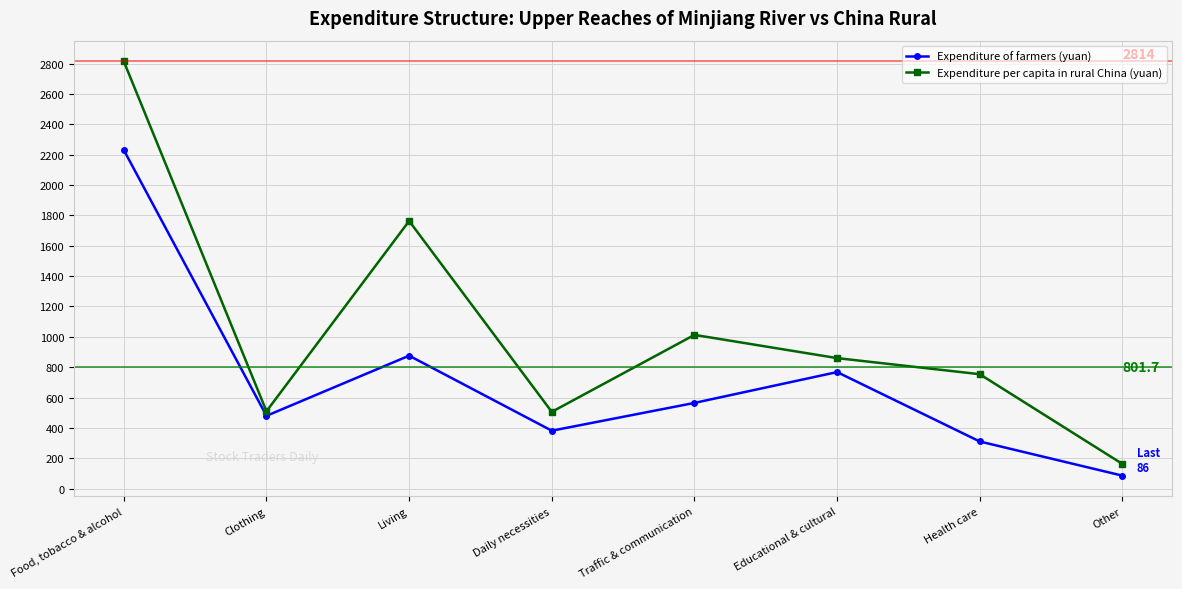

Is it true that Expenditure per capita in rural China (yuan) equals 1176 at Health care?

False